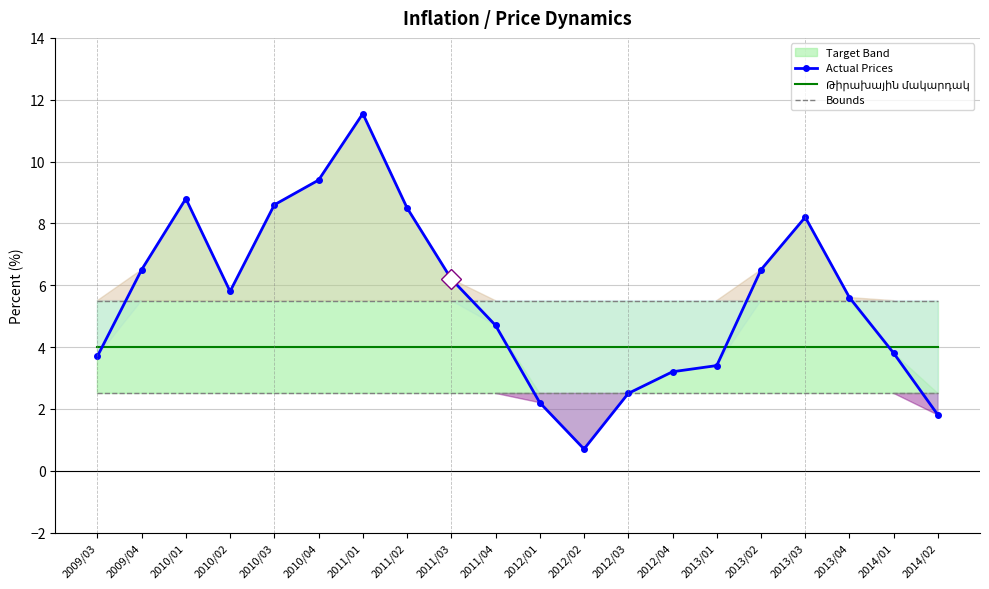

What is the highest value of the Թիրախային մակարդակ series?

4.0